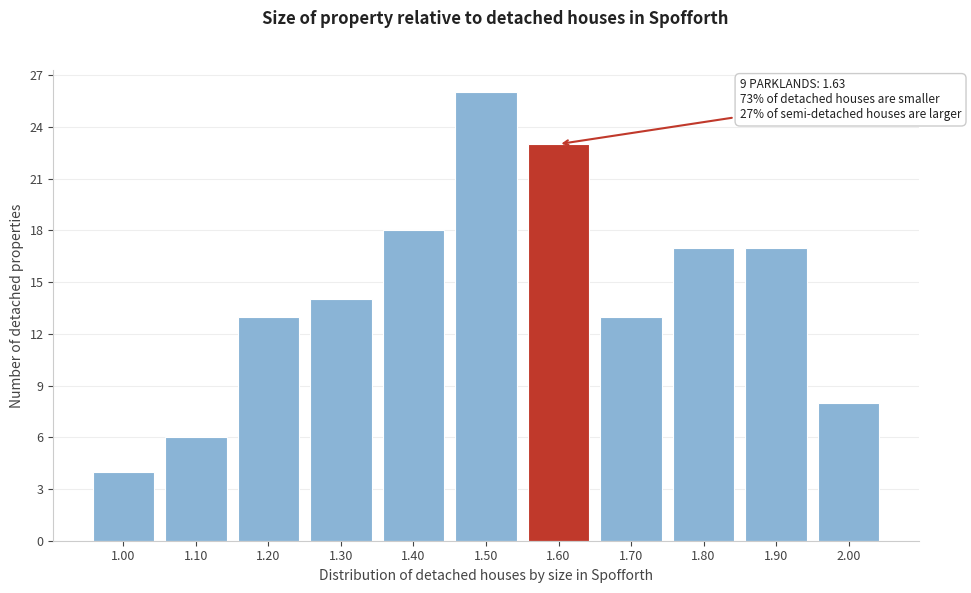

Reading left to right, what are all the values shown in this chart?

1.00=4	1.10=6	1.20=13	1.30=14	1.40=18	1.50=26	1.60=23	1.70=13	1.80=17	1.90=17	2.00=8